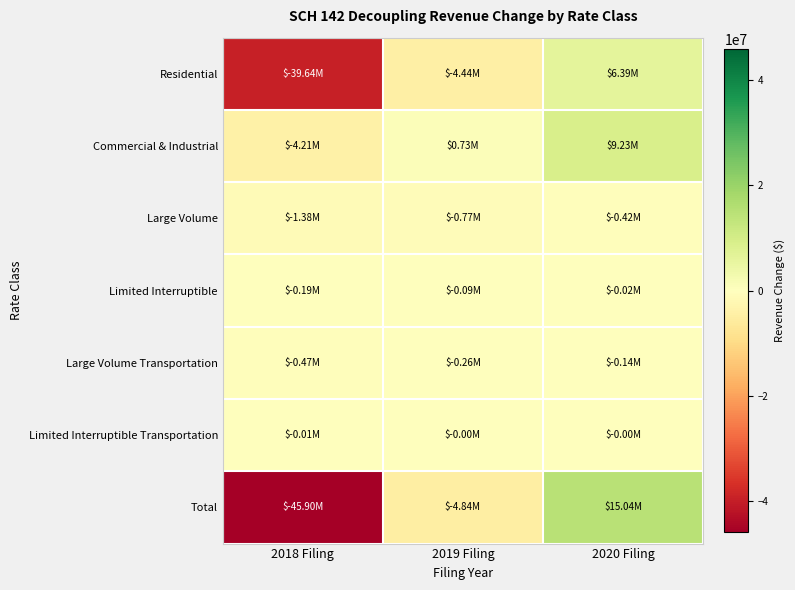

List the series in order of their peak value, lowest first.

Large Volume, Large Volume Transportation, Limited Interruptible, Limited Interruptible Transportation, Residential, Commercial & Industrial, Total